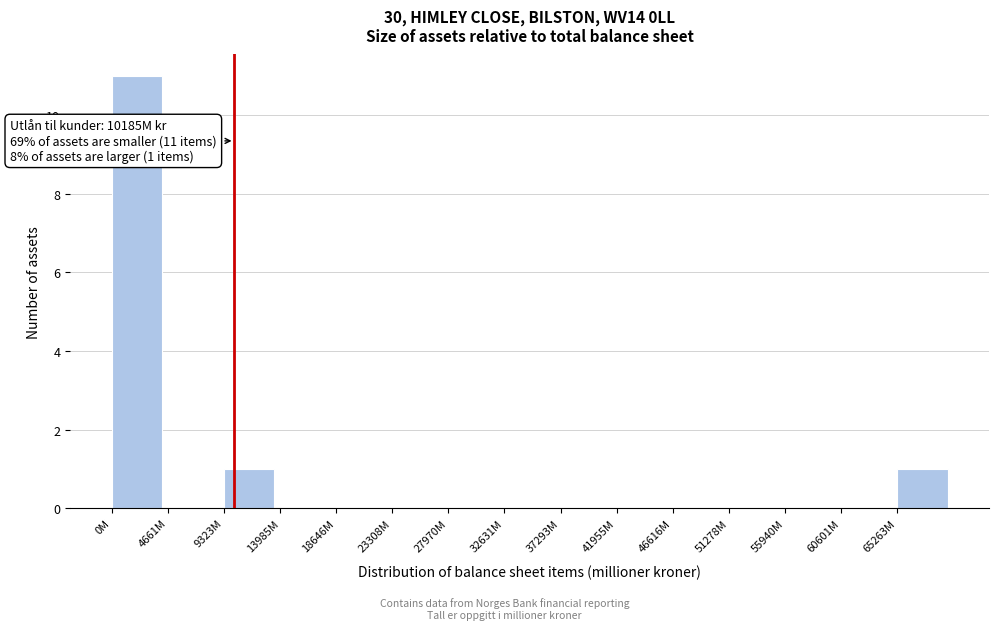

Reading left to right, extract all data points from this chart.

0M=11	4661M=0	9323M=1	13985M=0	18646M=0	23308M=0	27970M=0	32631M=0	37293M=0	41955M=0	46616M=0	51278M=0	55940M=0	60601M=0	65263M=1